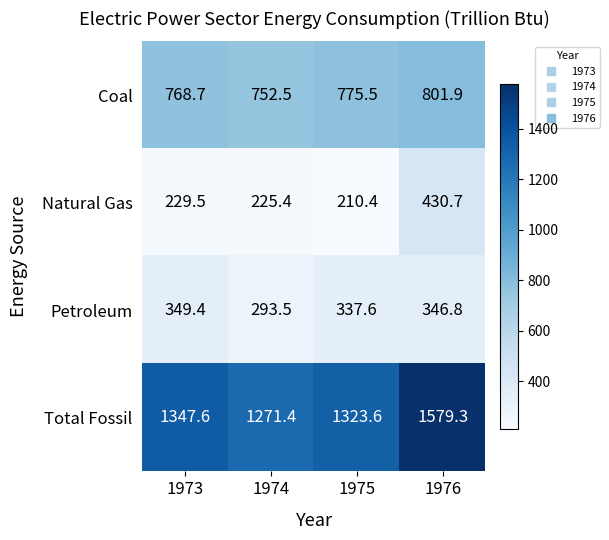

Which series changed the most between 1973 and 1974?

Total Fossil